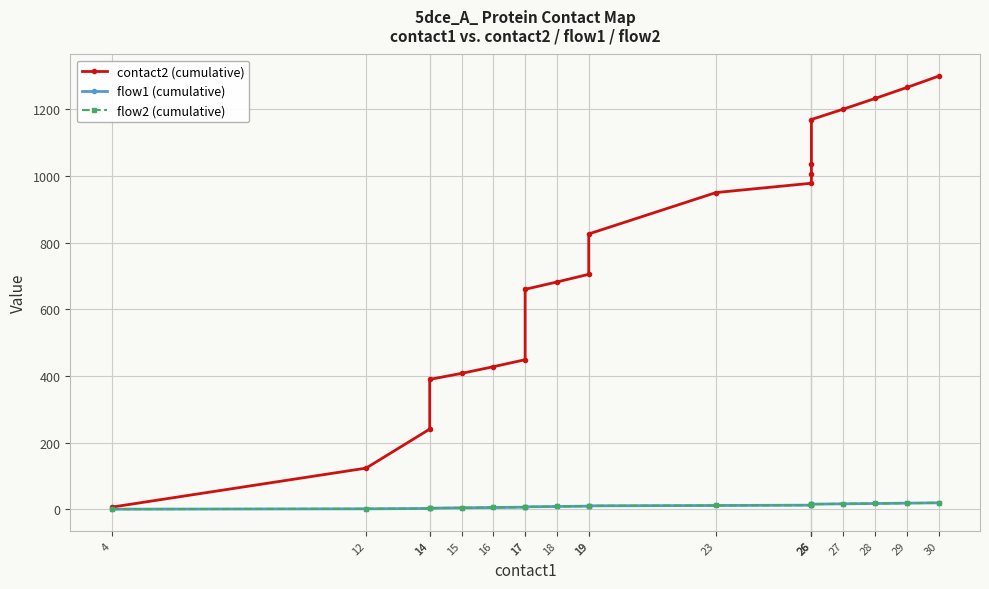

Is this an area chart (filled region under the line)?

No